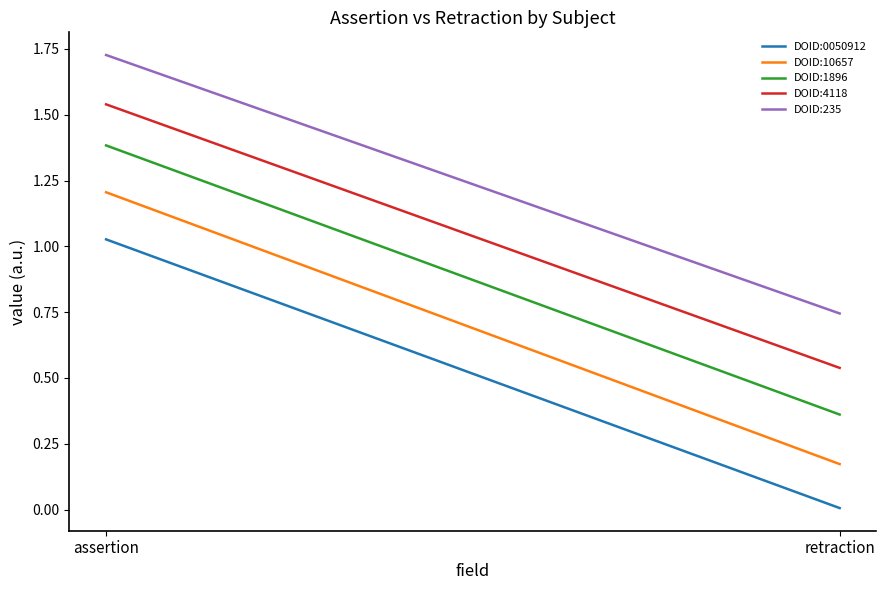

Which series has the largest total across all categories?

DOID:235